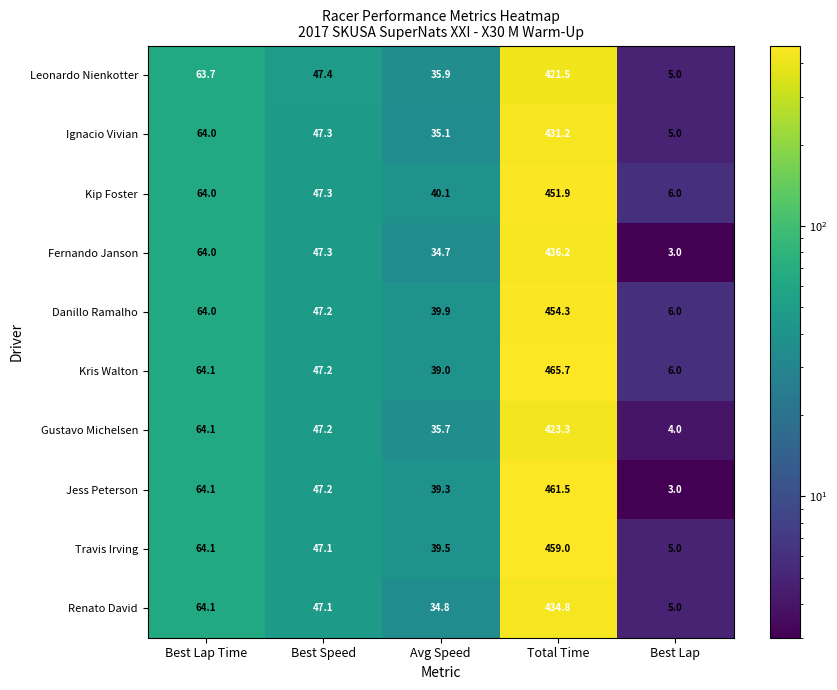

What is the difference between the Ignacio Vivian values at Best Lap and Best Speed?

42.3